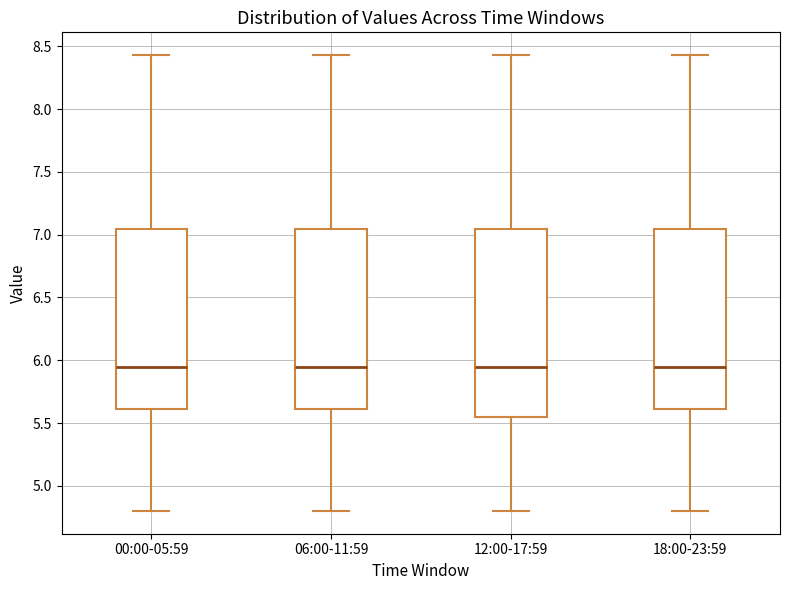

Where is the lower edge of the box for 12:00-17:59 on the y-axis? The values are not printed on the chart, so give them approximately, as read against the axis.

5.55